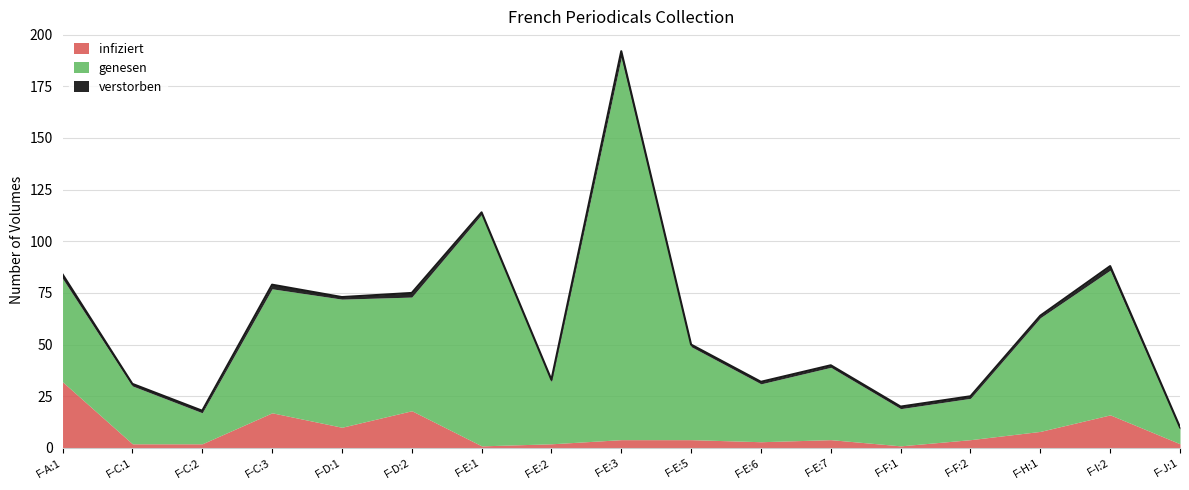

Read the verstorben value at F-D:1.

1